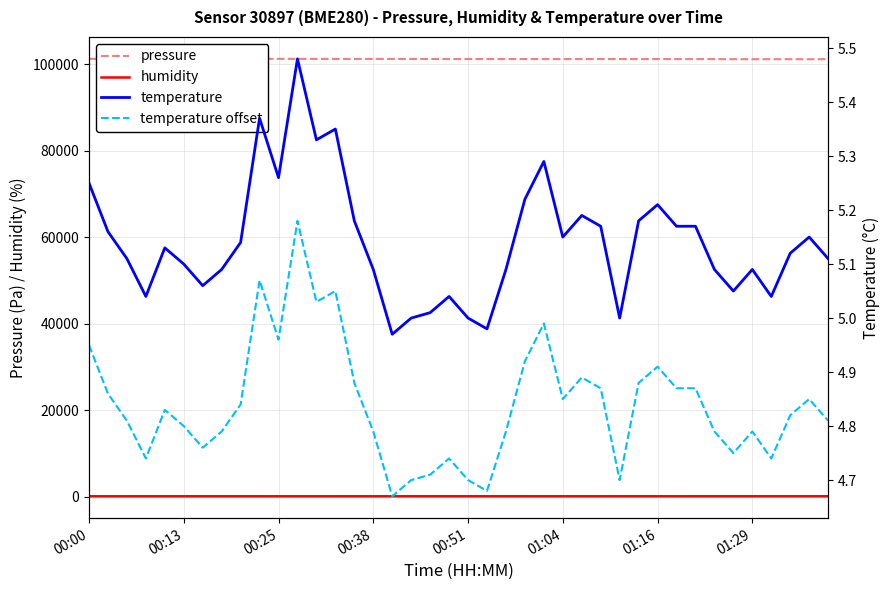

What is the difference between the maximum and second lowest values in the temperature offset series?

0.5